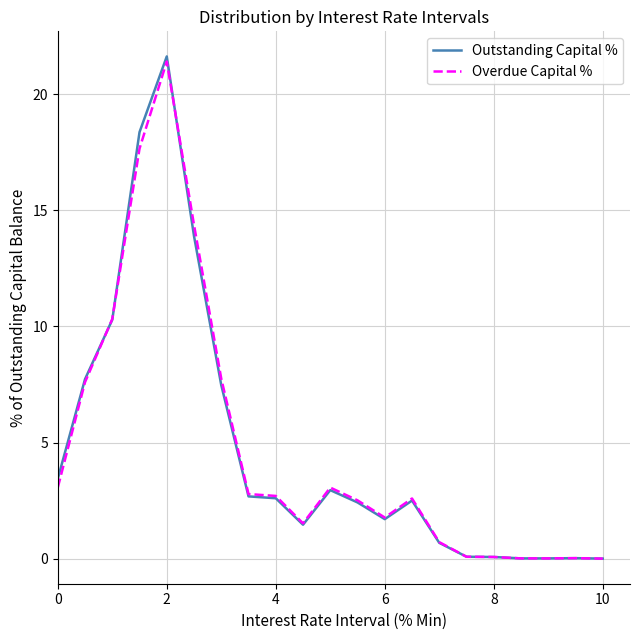

Which series has the widest spread of values?

Outstanding Capital %